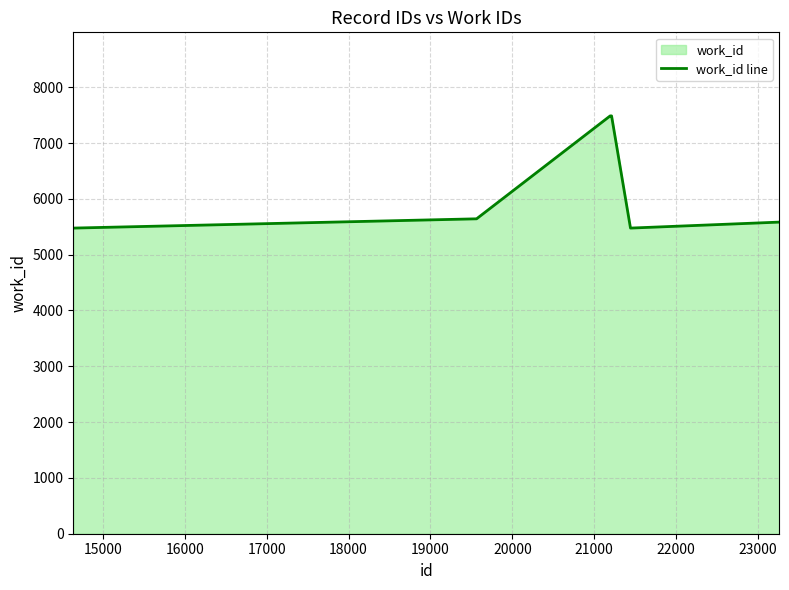

True or false: the data has more than 2 interior local peaks.

False